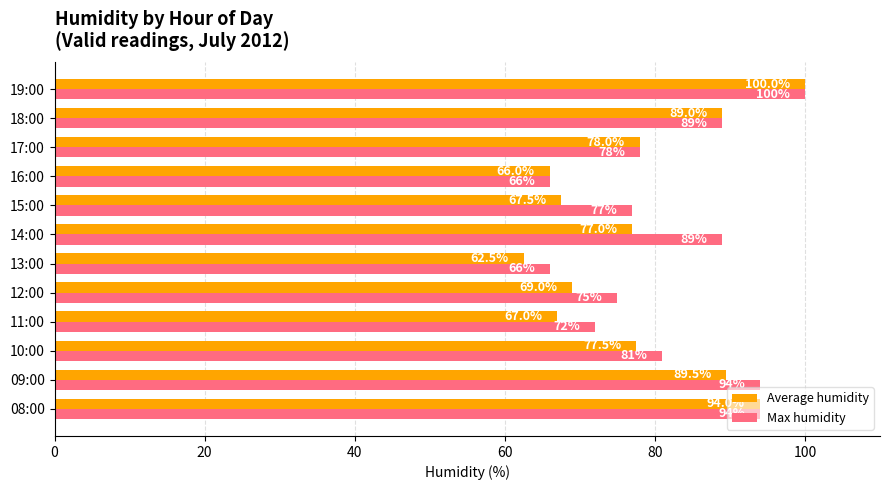

Rank the series at 09:00 from lowest to highest value.

Average humidity, Max humidity